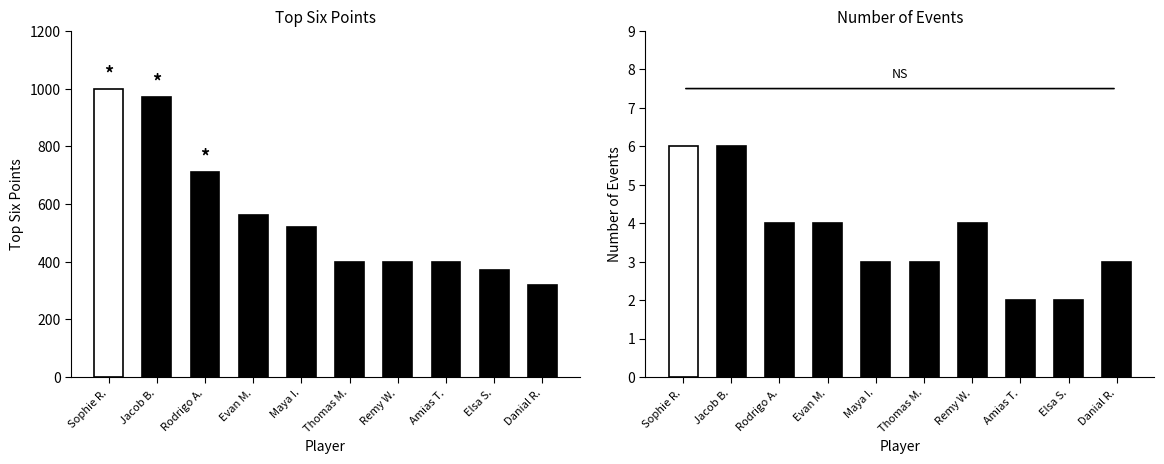

Reading right to left, what are all the values shown in this chart?

Top Six Points: 320	370	400	400	400	520	560	710	970	1000
Number of Events: 3	2	2	4	3	3	4	4	6	6